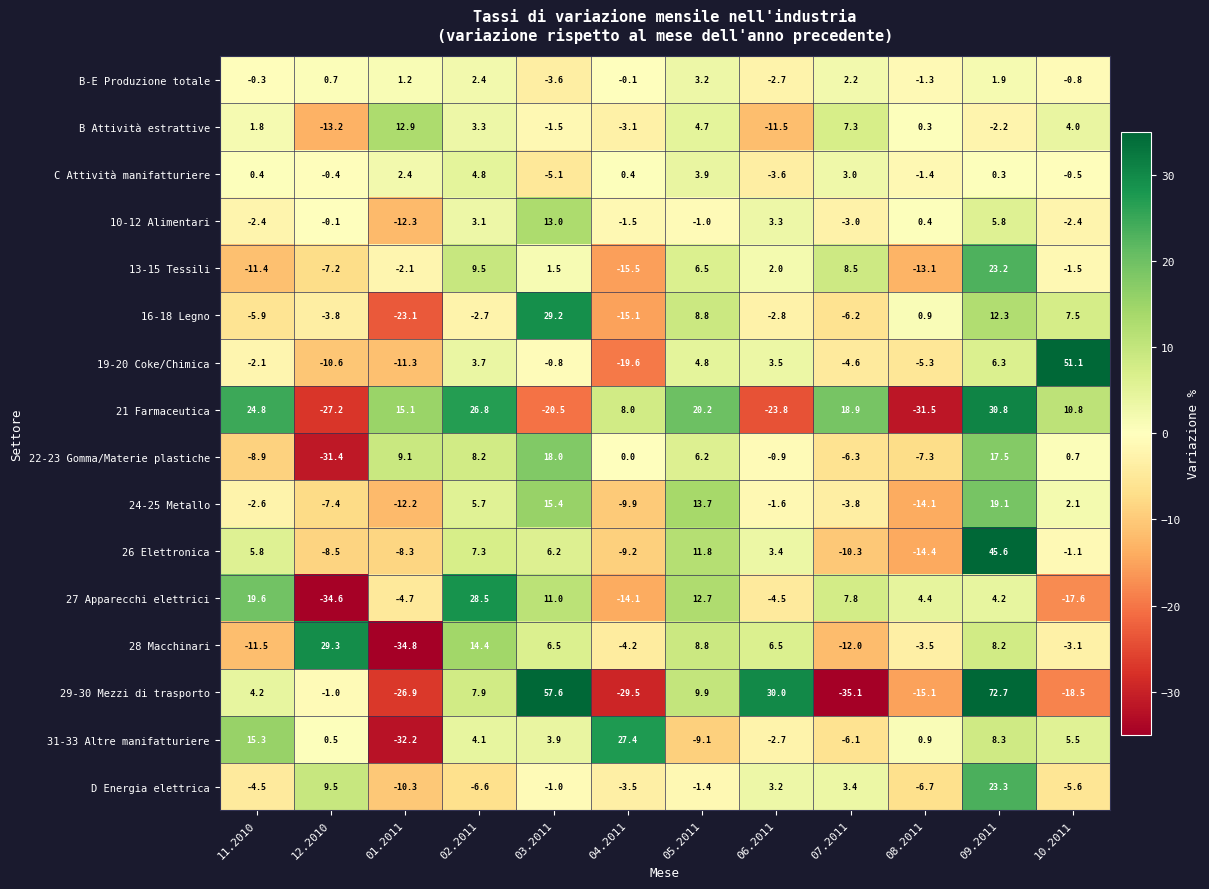

What is the smallest value displayed?

-35.1